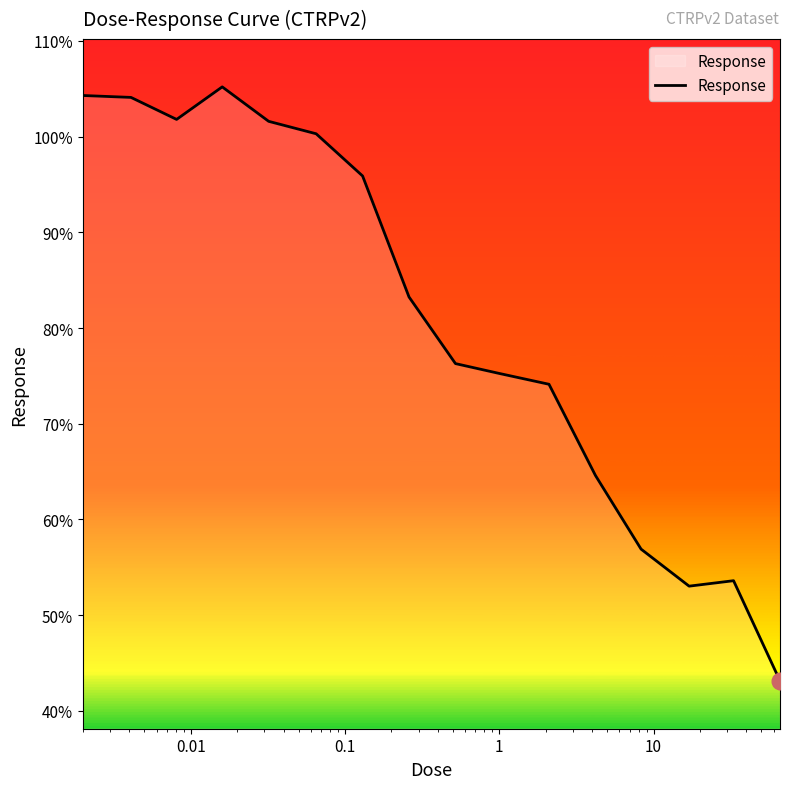

What is the difference between the maximum and minimum values?

62.1